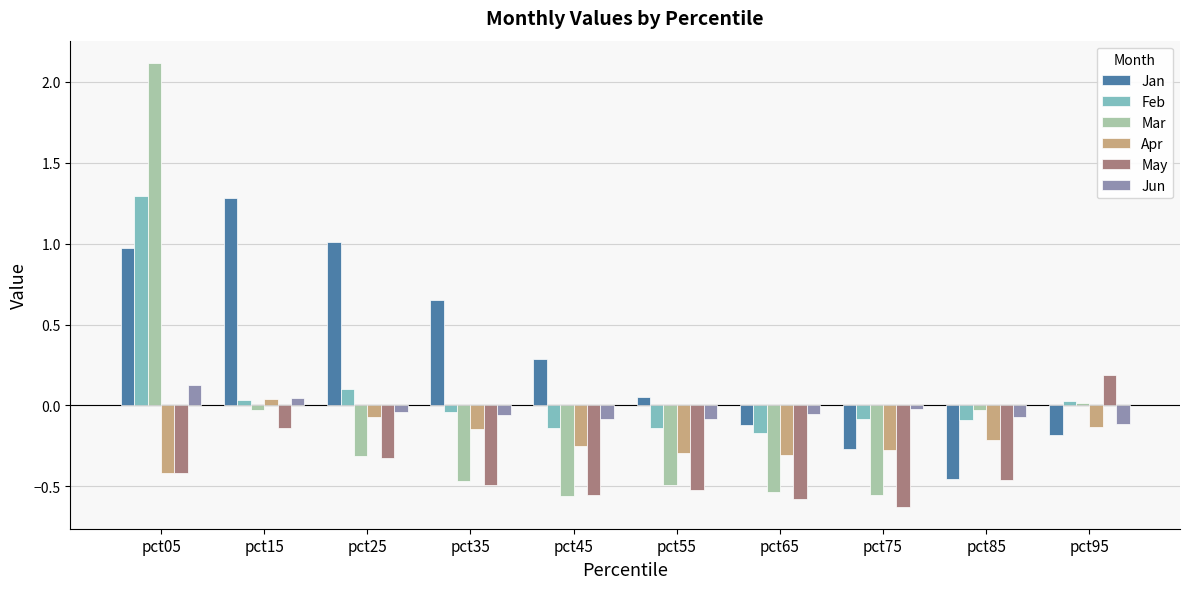

Which series has the widest spread of values?

Mar